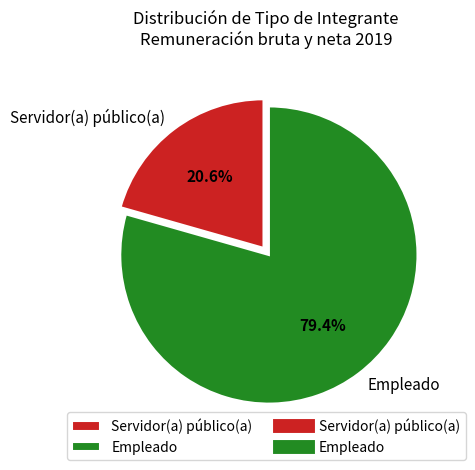

Approximately how many times larger is the value at Servidor(a) público(a) compared to Empleado?

0.3